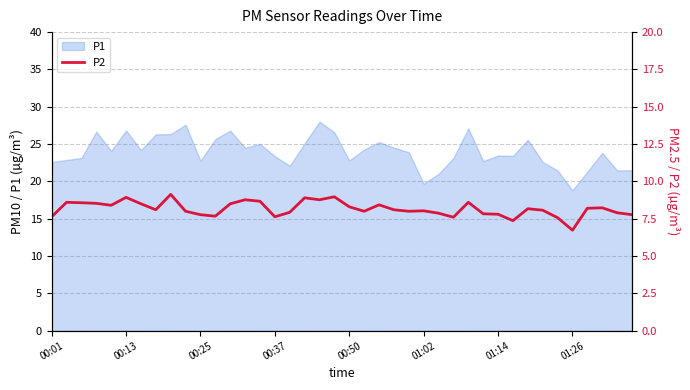

Reading left to right, extract all data points from this chart.

7.6	8.6	8.6	8.5	8.4	8.9	8.5	8.1	9.1	8.0	7.8	7.7	8.5	8.8	8.7	7.6	7.9	8.9	8.8	9.0	8.3	8.0	8.4	8.1	8.0	8.0	7.9	7.6	8.6	7.8	7.8	7.4	8.2	8.1	7.6	6.7	8.2	8.2	7.9	7.8